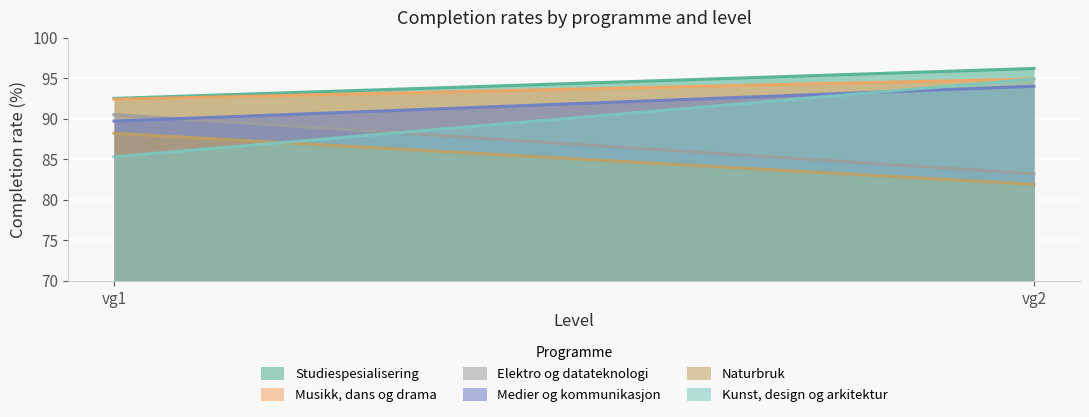

What is the difference between the maximum and minimum values in the Elektro og datateknologi series?

7.3